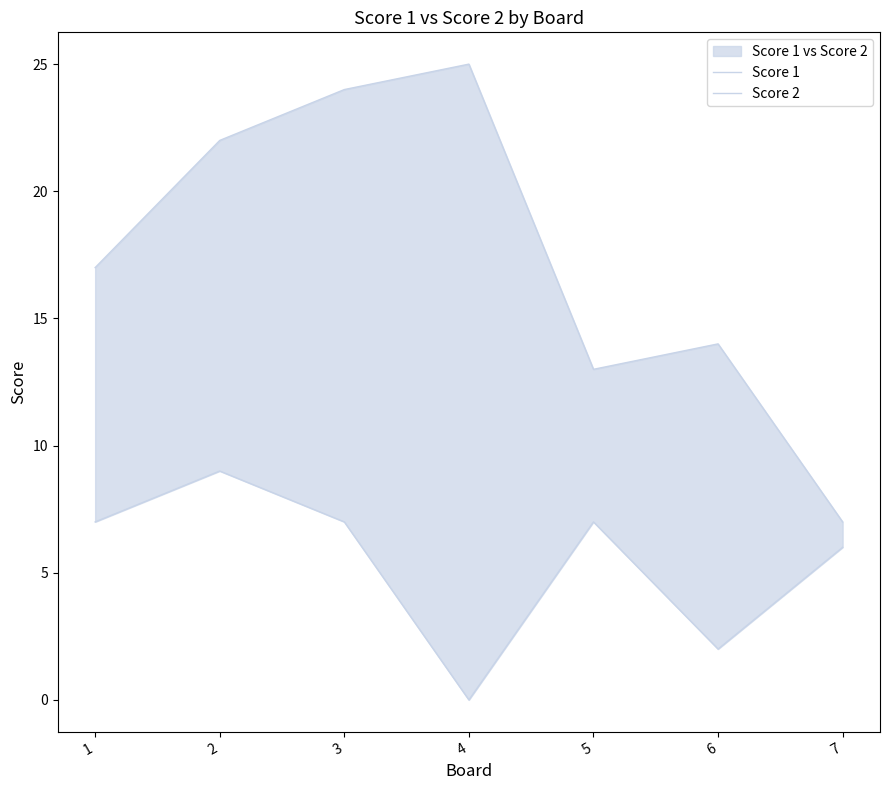

How many lines are shown in the chart?

2